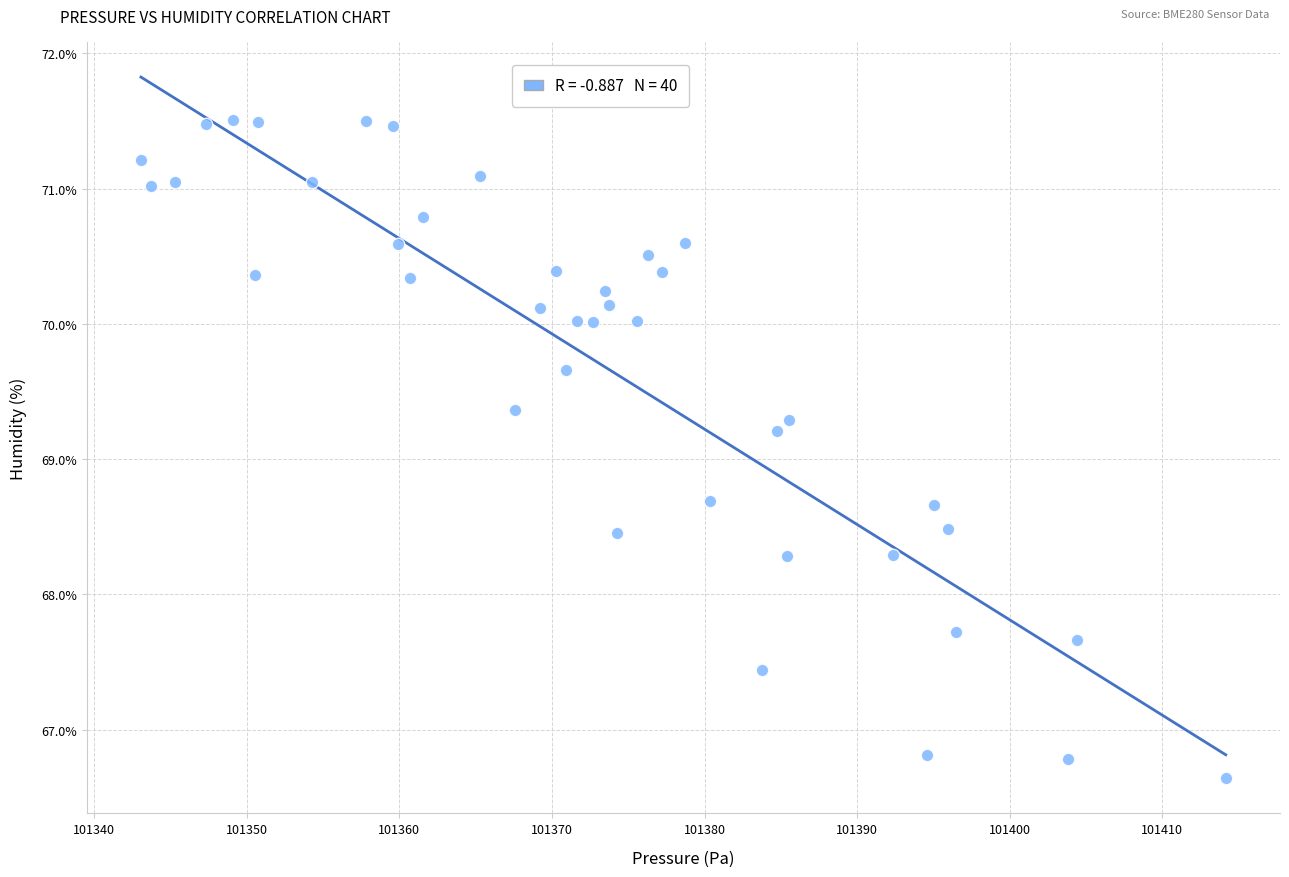

What Y value in the scatter plot is closest to 69?

69.2